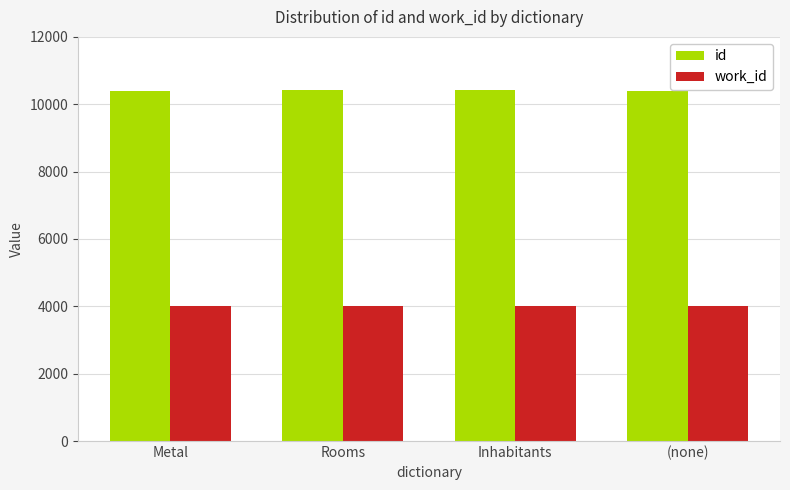

At how many categories does at least one series exceed 7012?

4